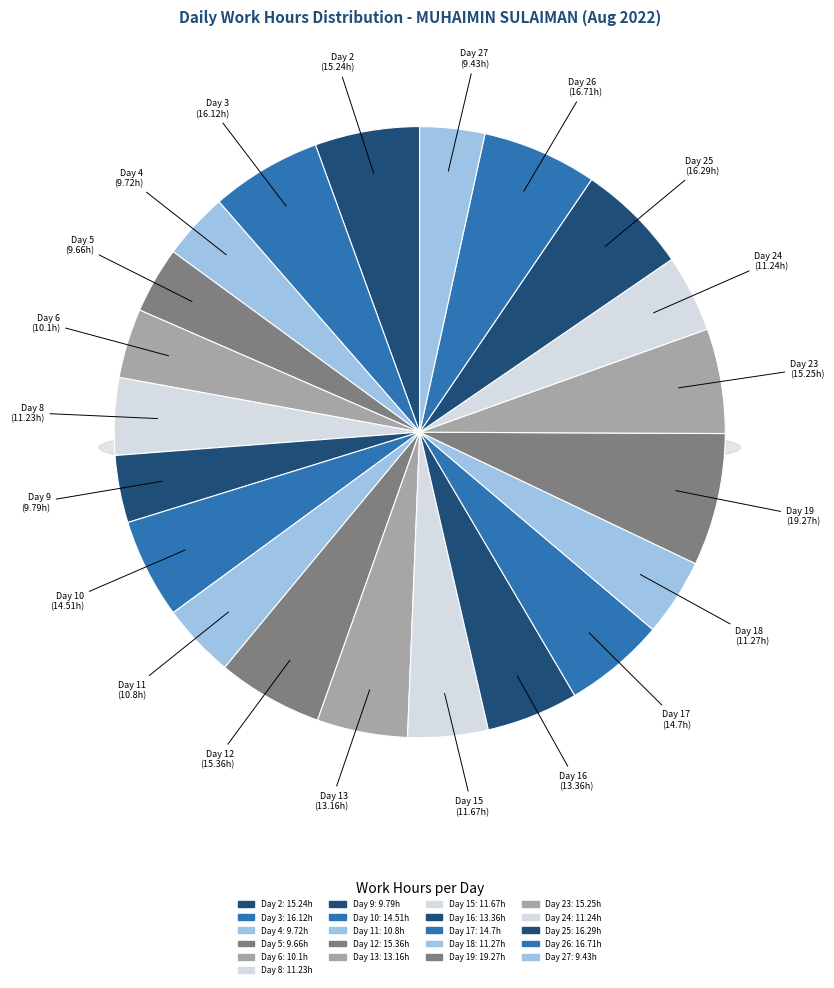

What is the ratio of the value at Day 27 to the value at Day 23?

0.6